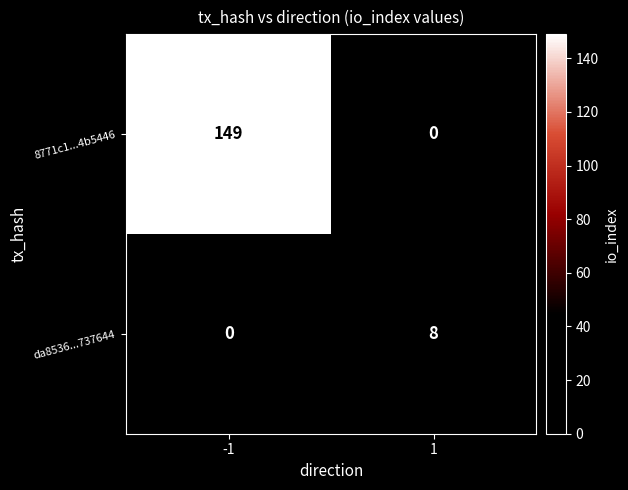

List the series in order of their overall mean, lowest first.

da8536...737644, 8771c1...4b5446